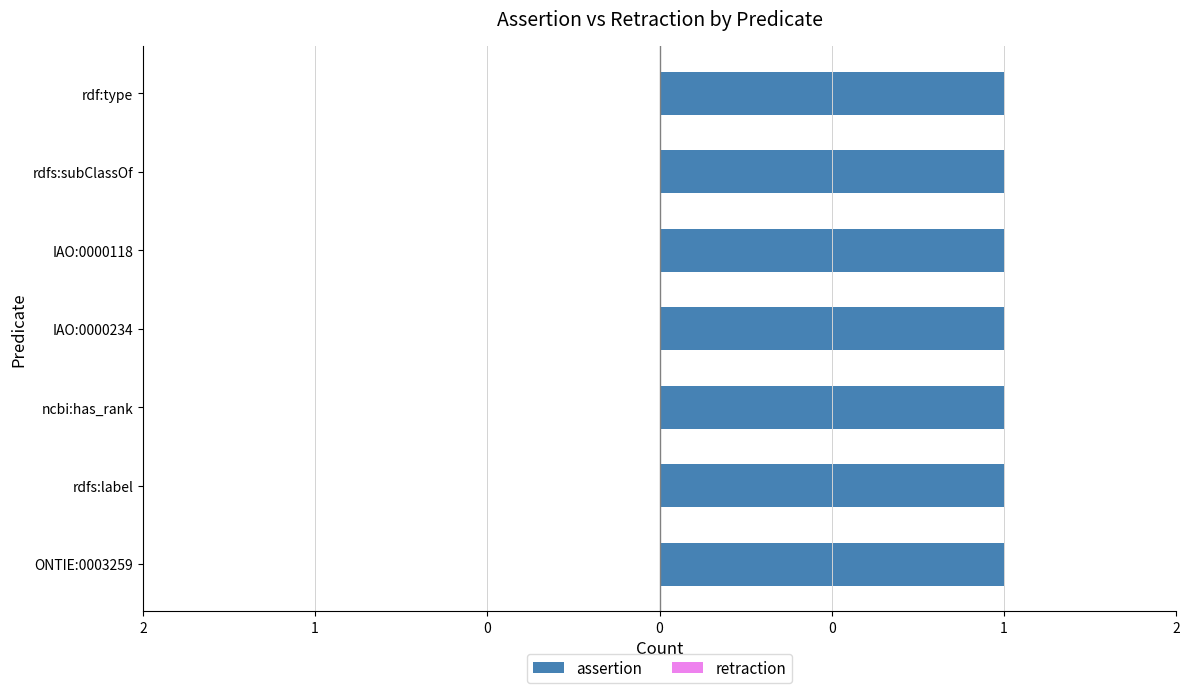

Is the value of retraction at rdfs:label greater than the value of assertion at ONTIE:0003259?

No